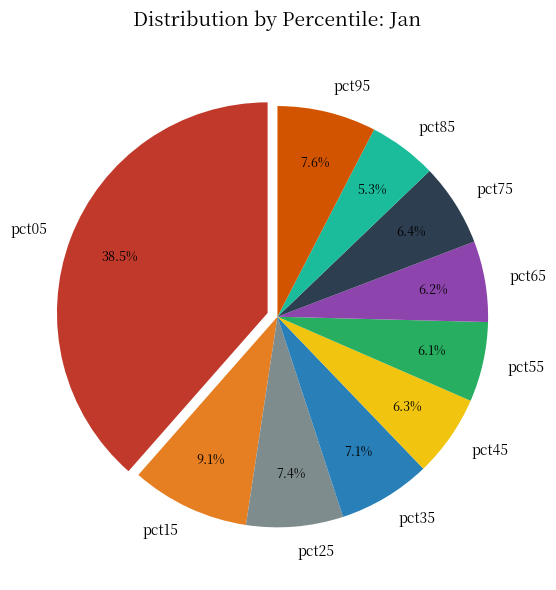

What is the largest slice in the pie chart?

pct05